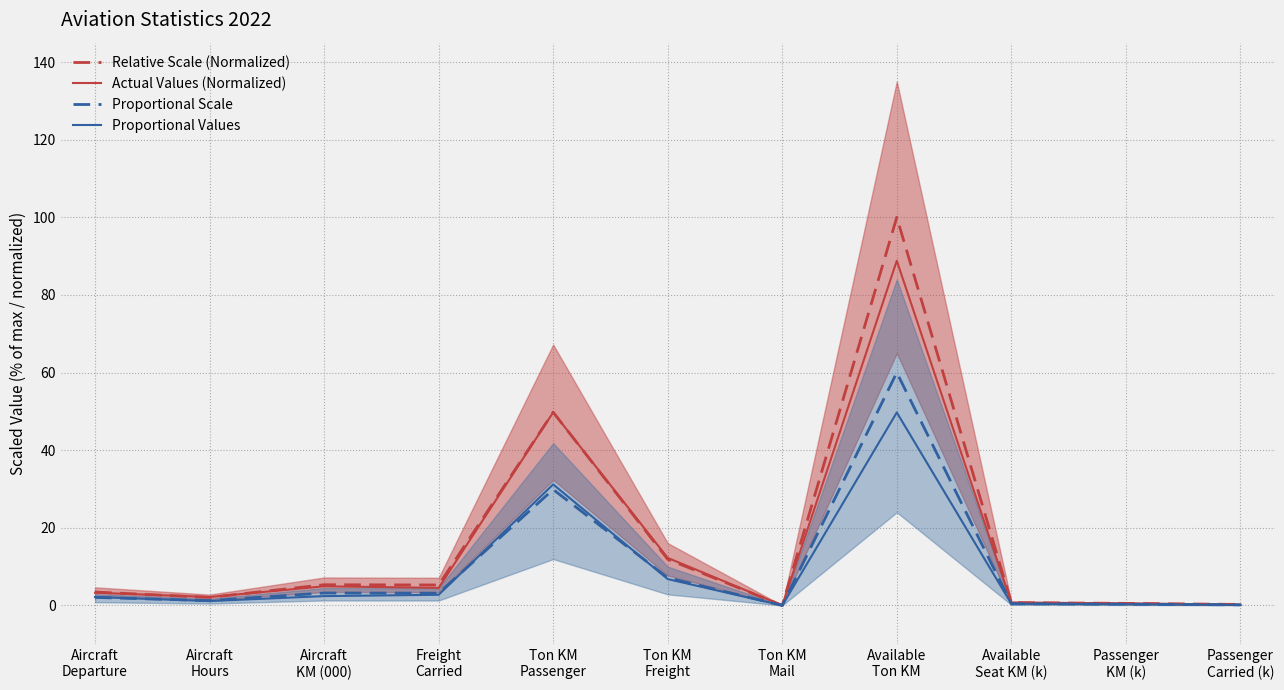

At which category is the sum across all series the highest?

Available
Ton KM